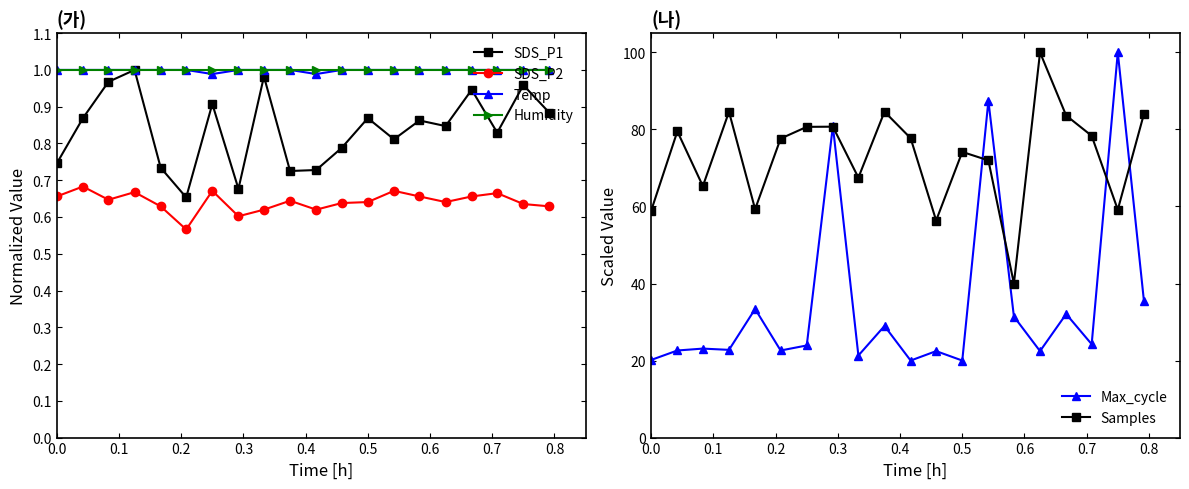

True or false: Temp and SDS_P2 cross at least once.

False